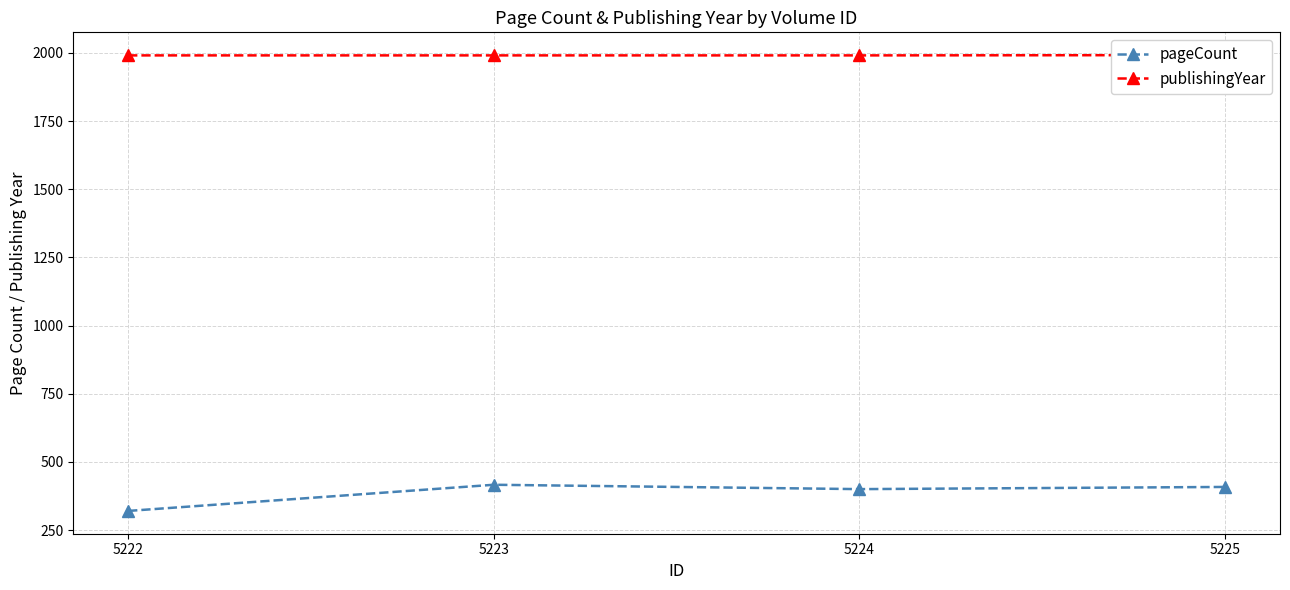

How many lines are shown in the chart?

2